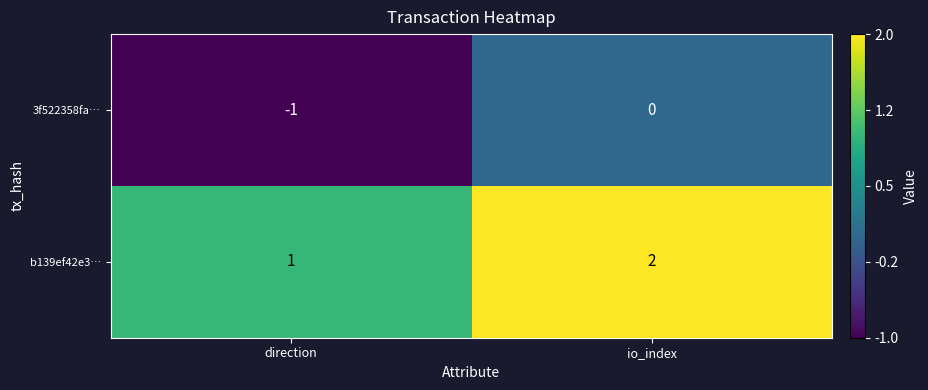

At io_index, list the series in order from smallest to largest.

3f522358fa…, b139ef42e3…